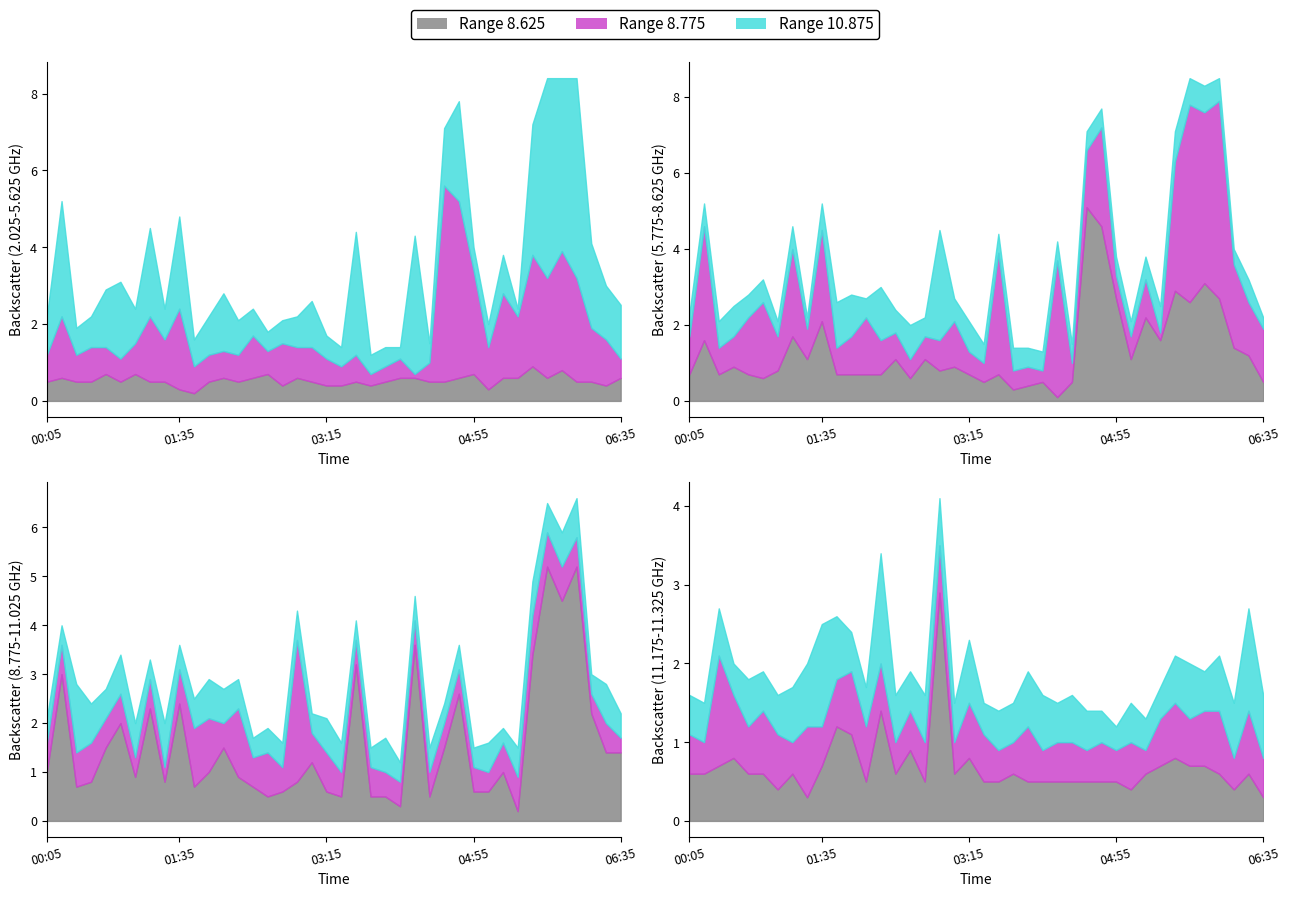

What is the label of the 21st point from the right?

03:15